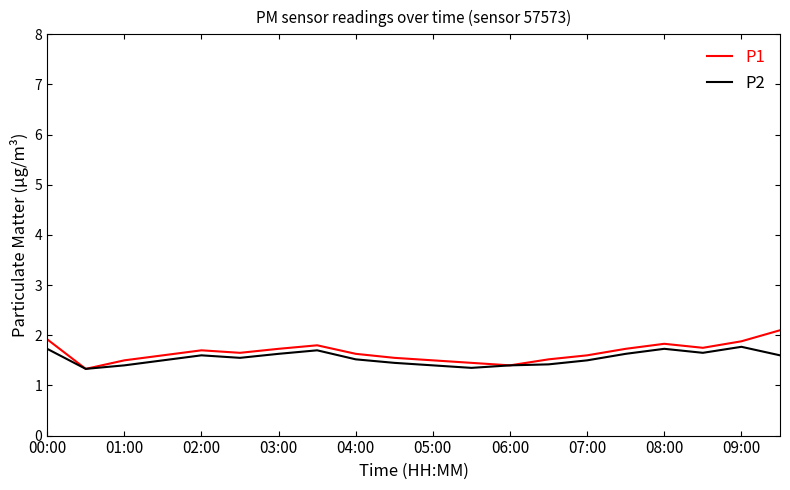

At how many categories does at least one series exceed 1?

20